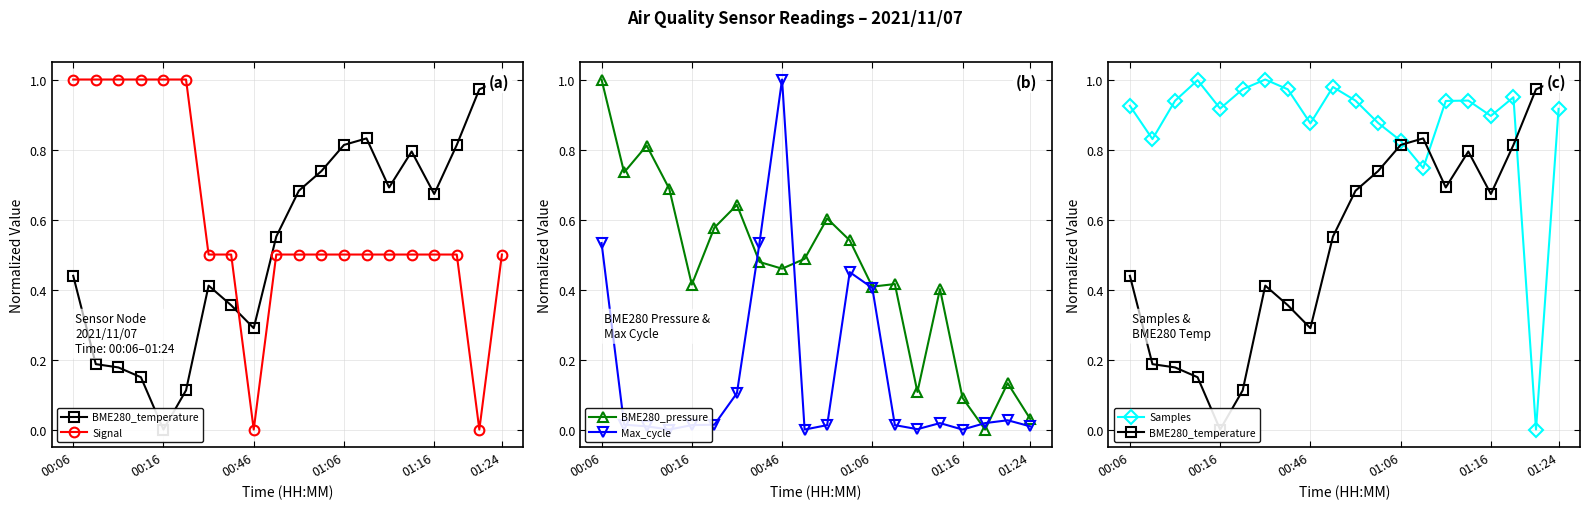

Is it true that BME280_pressure equals 0.1 at 00:16?

False